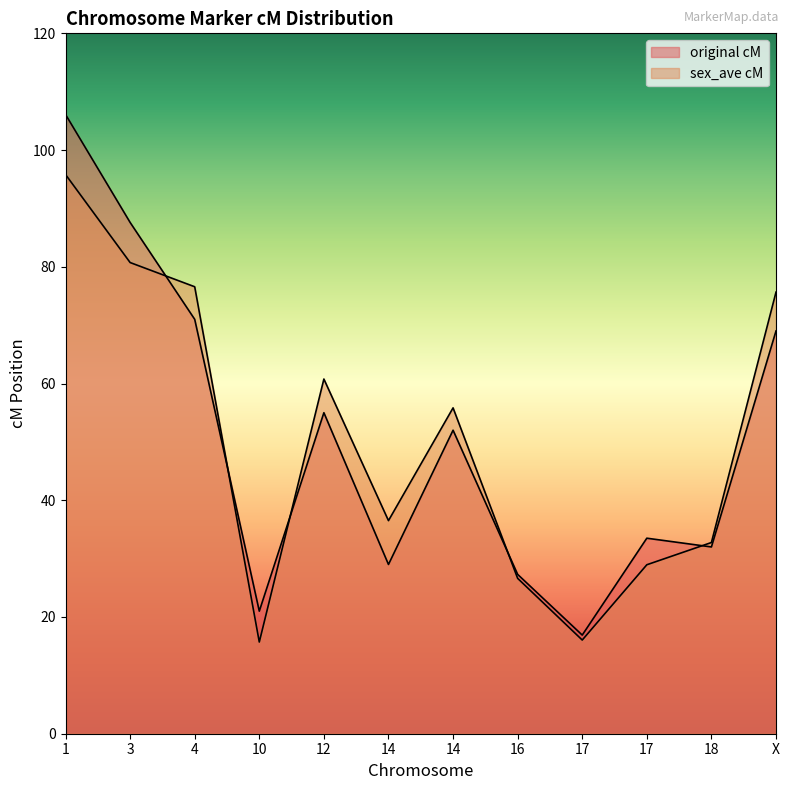

What is the spread (max minus min) of values at X?

6.7